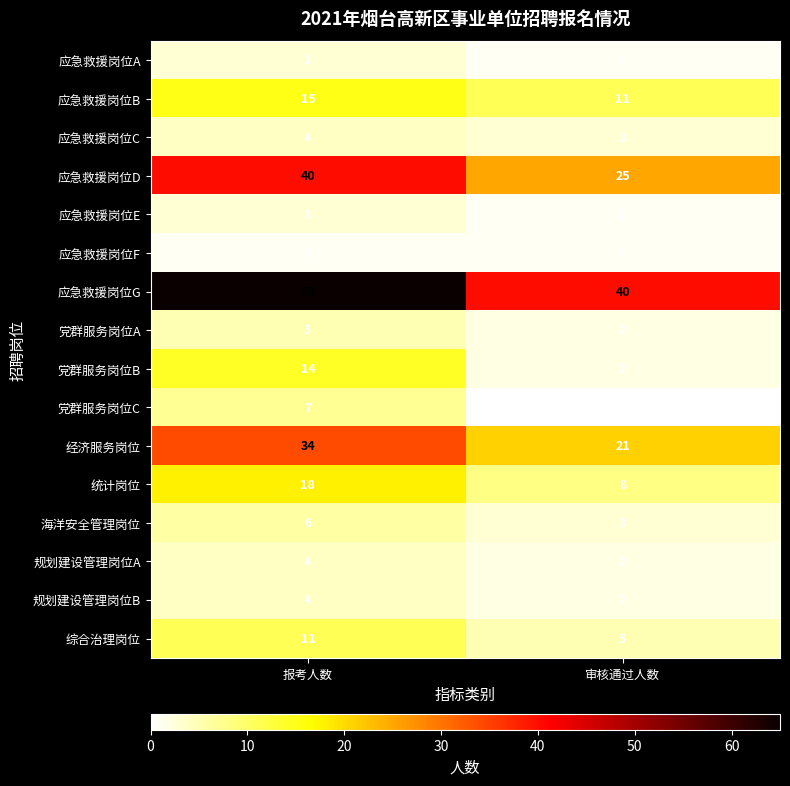

List the labels in order of 海洋安全管理岗位 value, smallest first.

审核通过人数, 报考人数